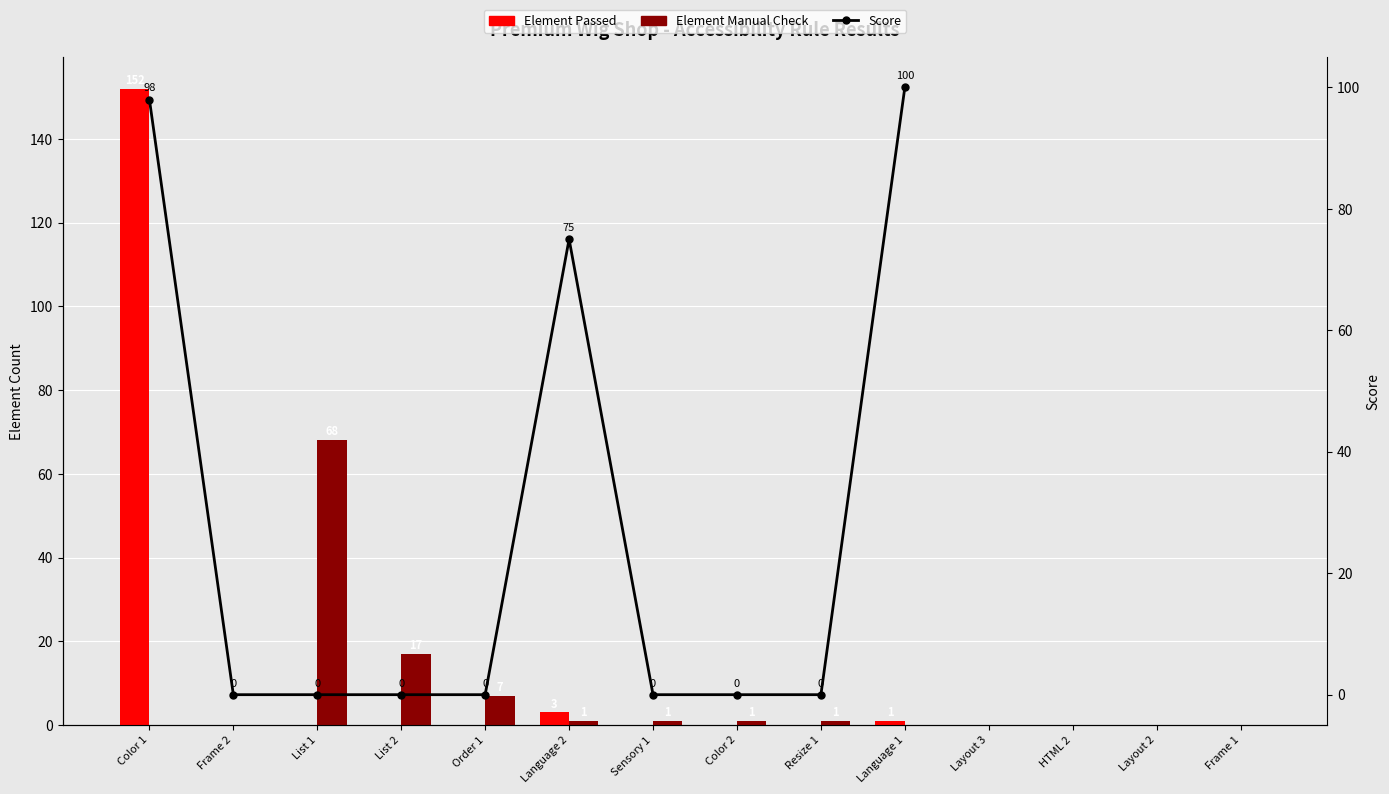

At which category is the sum across all series the highest?

Color 1